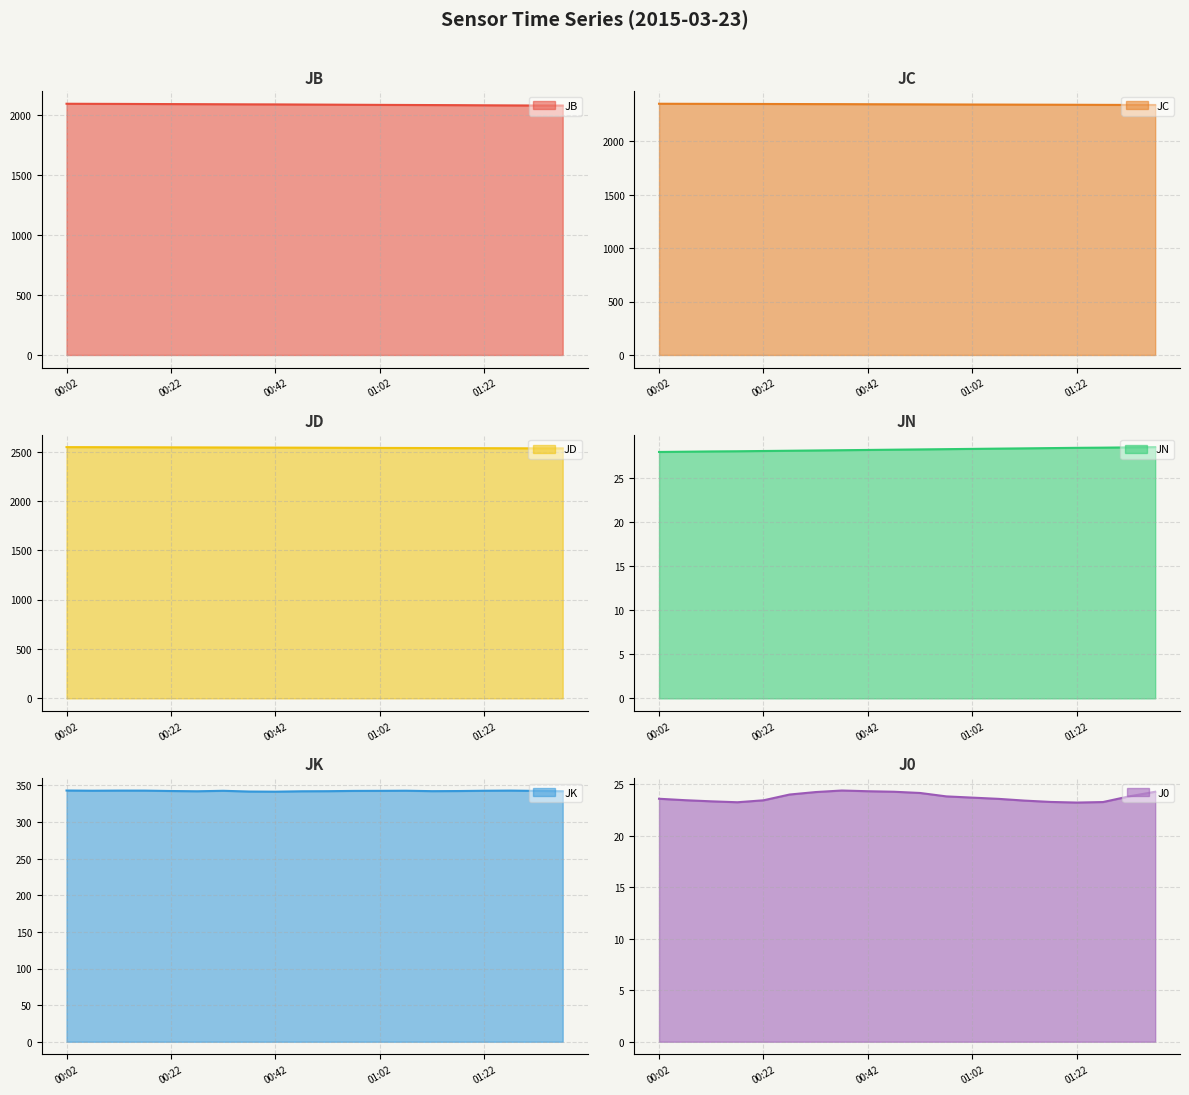

Which series has the largest total across all categories?

JD